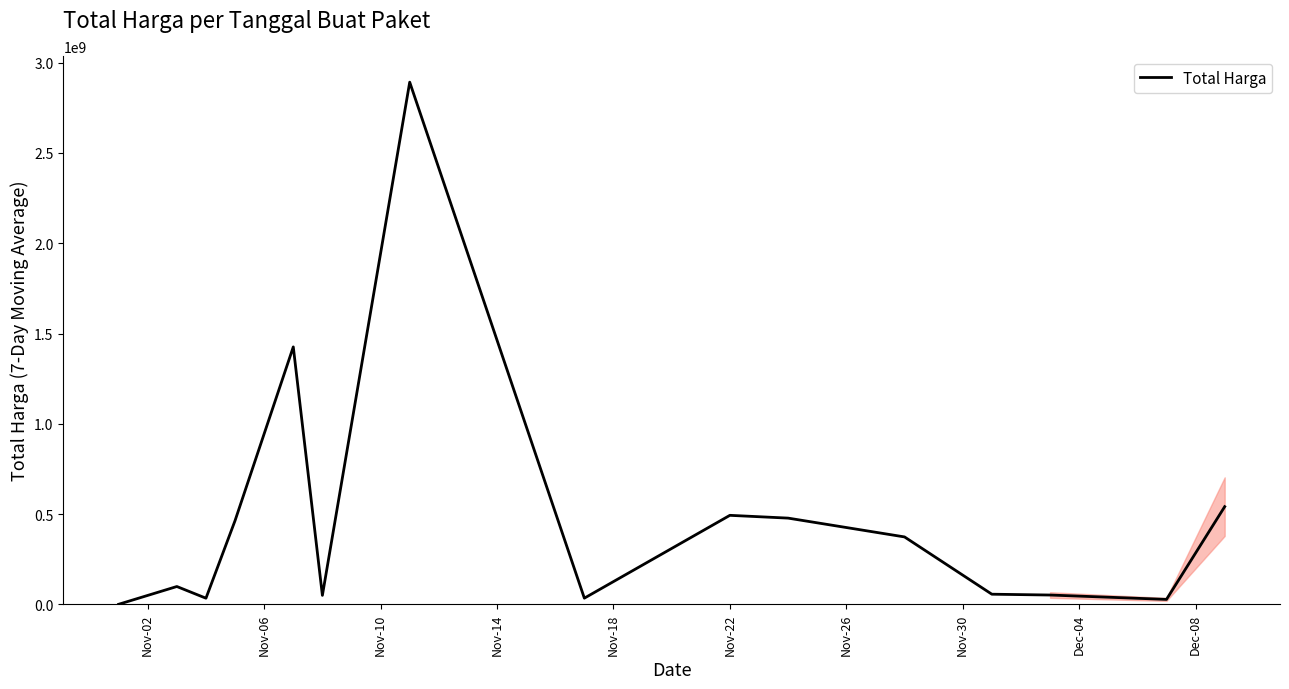

What is the difference between the maximum and minimum values?

2891788400